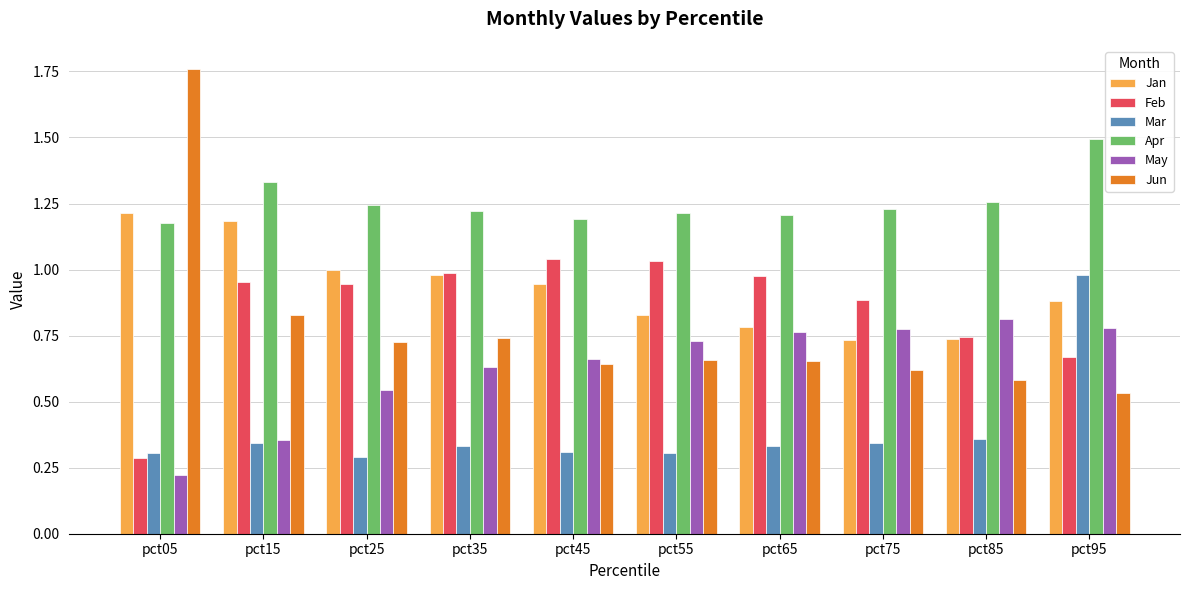

True or false: Jun has a value of 0.6 at pct45.

True